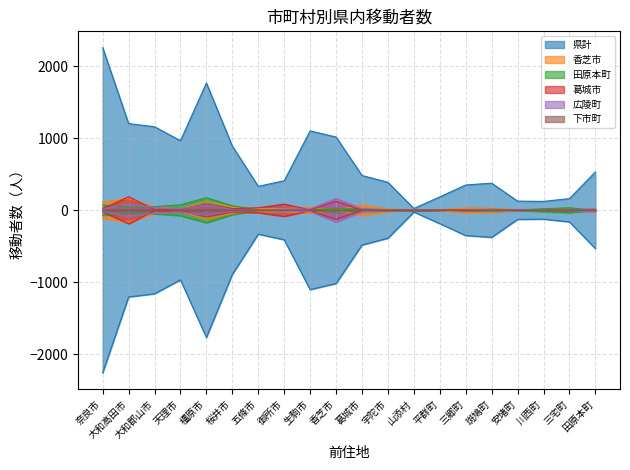

Reading left to right, extract all data points from this chart.

県計: 2259	1204	1160	966	1767	891	332	410	1102	1017	483	388	25	186	351	376	127	123	162	532
香芝市: 113	164	46	20	126	42	23	23	40	0	76	16	0	7	32	28	7	4	1	23
田原本町: 73	40	50	76	175	63	4	10	8	25	14	10	0	2	5	15	4	21	35	0
葛城市: 21	188	9	16	83	23	34	86	6	126	0	8	1	3	3	1	1	0	2	4
広陵町: 18	92	38	23	74	13	2	16	17	163	22	5	0	0	7	10	6	4	4	20
下市町: 3	2	0	0	9	1	3	1	1	0	0	0	0	0	0	0	0	0	0	1